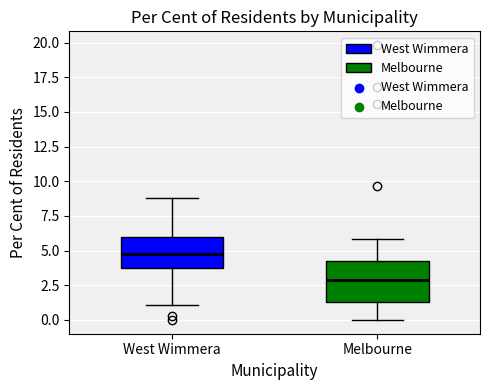

Reading left to right, read every box against the y-axis: the position of its median line, the range the box covers, and the ends of its whiskers. The values are not printed on the chart, so give them approximately, as read against the axis.

West Wimmera: median 4.5, box 4.0 to 6.0, whiskers 1.0 to 9.0
Melbourne: median 3.0, box 1.5 to 4.0, whiskers 0.0 to 6.0